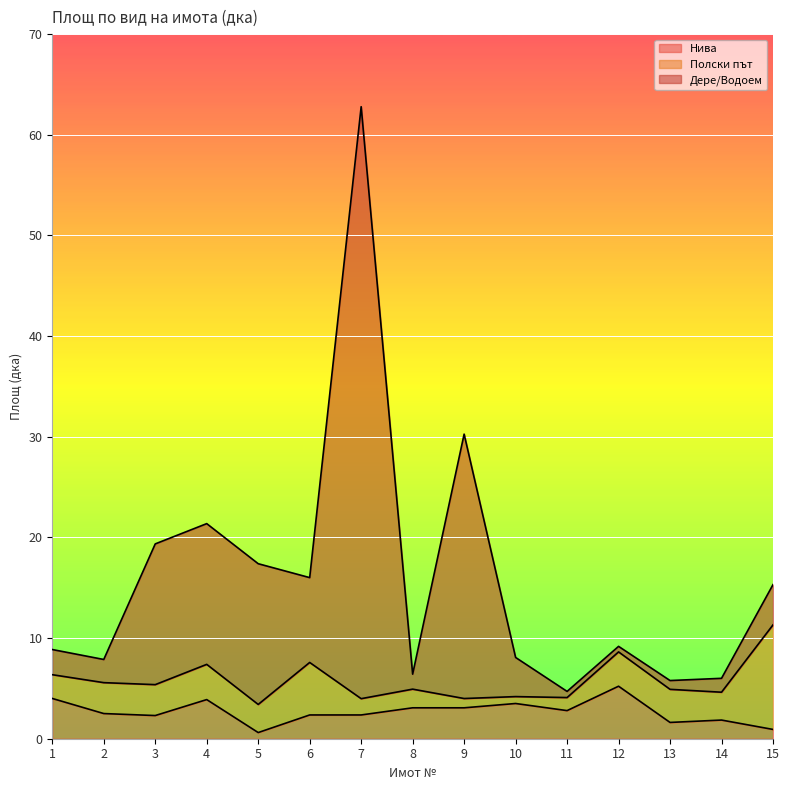

What is the spread (max minus min) of values at 13?

4.2